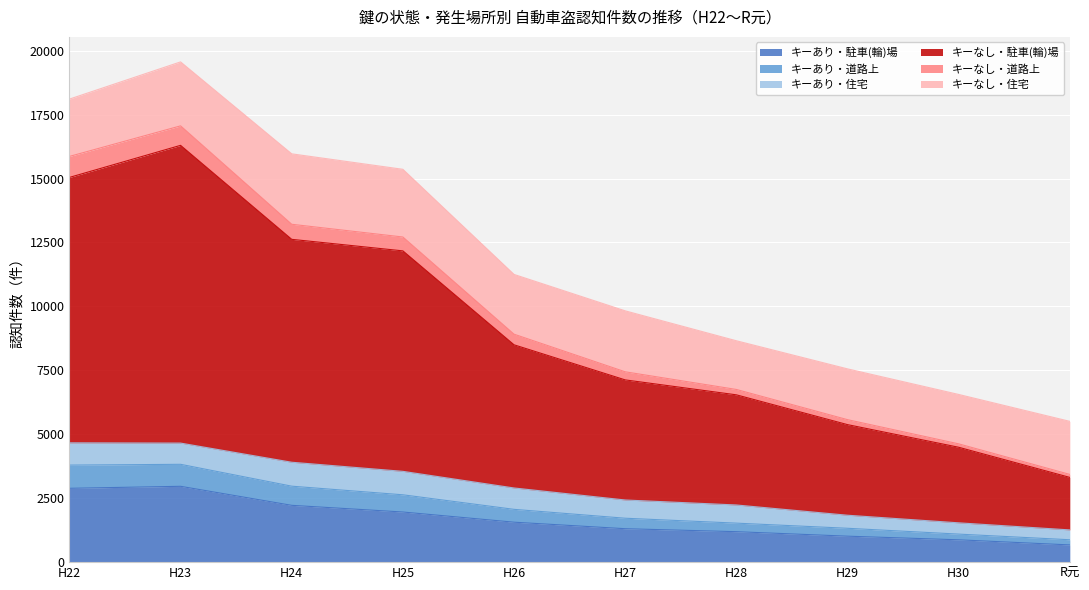

How many lines are shown in the chart?

6